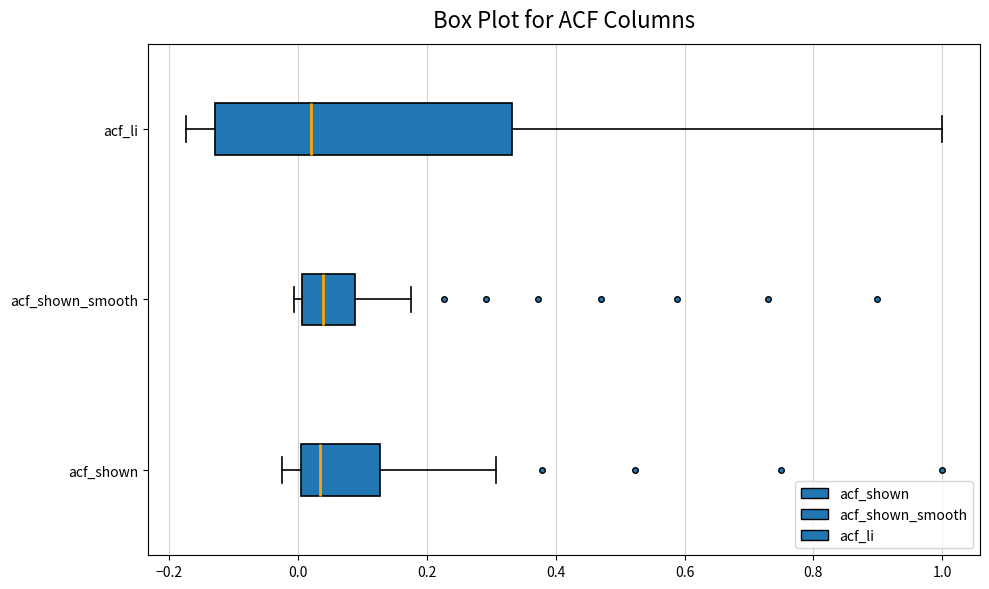

Comparing the boxes themselves (not the whiskers), which one is the widest?

acf_li